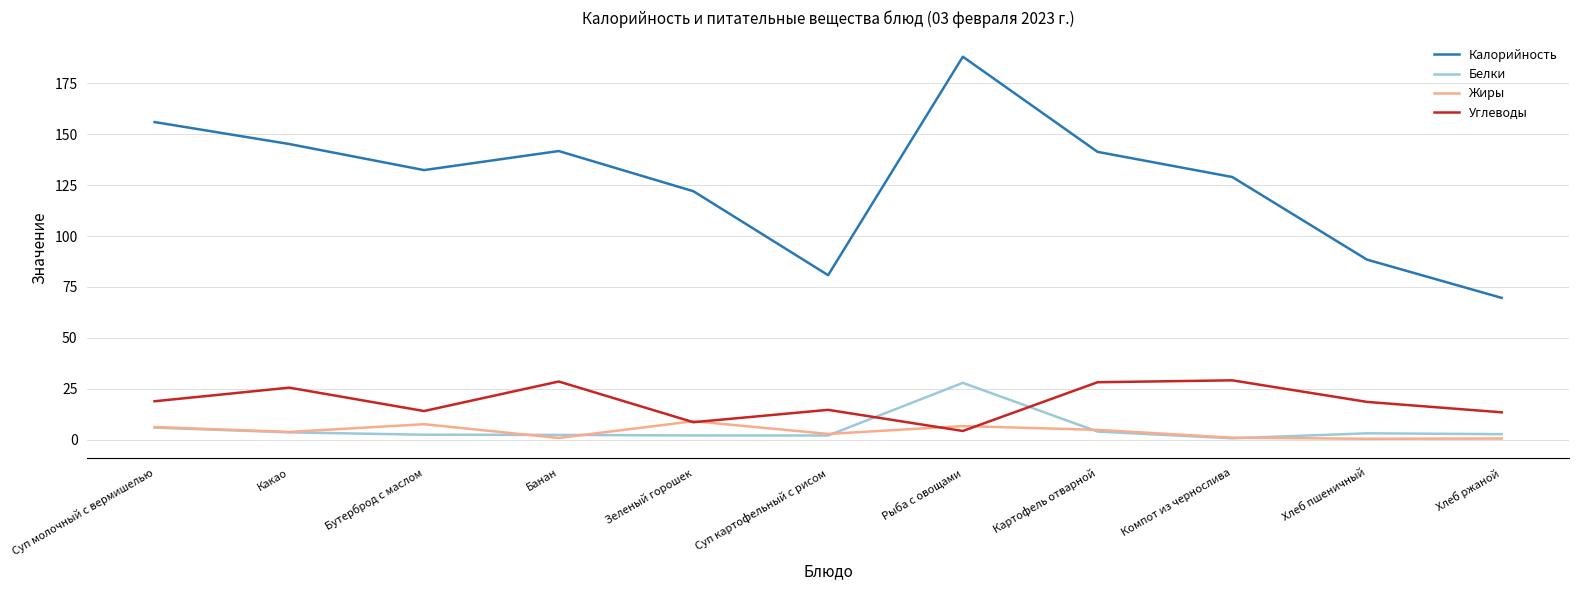

In Белки, how many points are higher than both neighbors (excluding endpoints)?

2